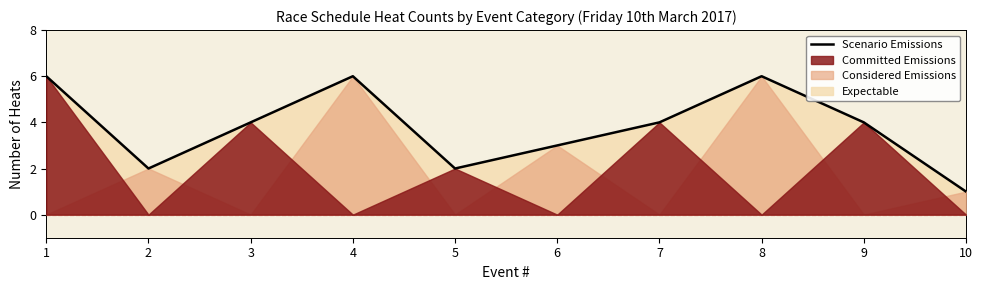

How many lines are shown in the chart?

1